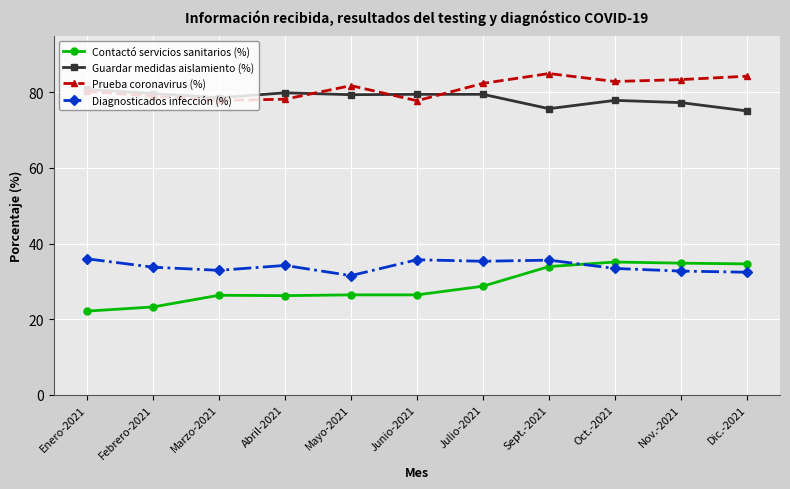

Read the Prueba coronavirus (%) value at Sept.-2021.

85.0